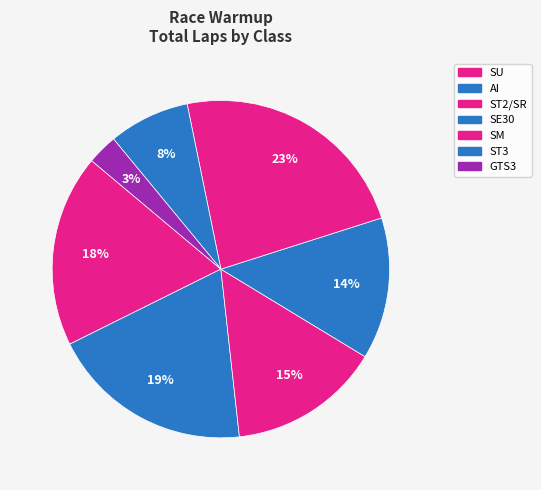

Rank the categories by value from highest to lowest.

SM, AI, SU, ST2/SR, SE30, ST3, GTS3